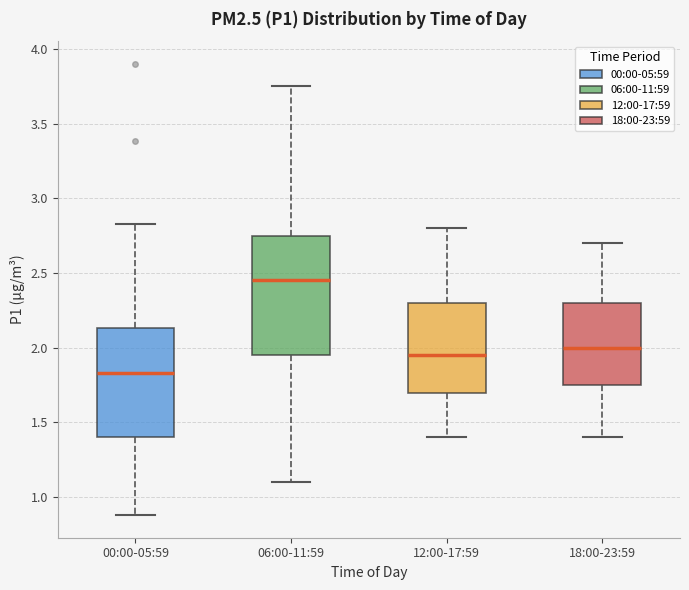

Reading left to right, read every box against the y-axis: the position of its median line, the range the box covers, and the ends of its whiskers. The values are not printed on the chart, so give them approximately, as read against the axis.

00:00-05:59: median 1.85, box 1.40 to 2.15, whiskers 0.90 to 2.85
06:00-11:59: median 2.45, box 1.95 to 2.75, whiskers 1.10 to 3.75
12:00-17:59: median 1.95, box 1.70 to 2.30, whiskers 1.40 to 2.80
18:00-23:59: median 2.00, box 1.75 to 2.30, whiskers 1.40 to 2.70